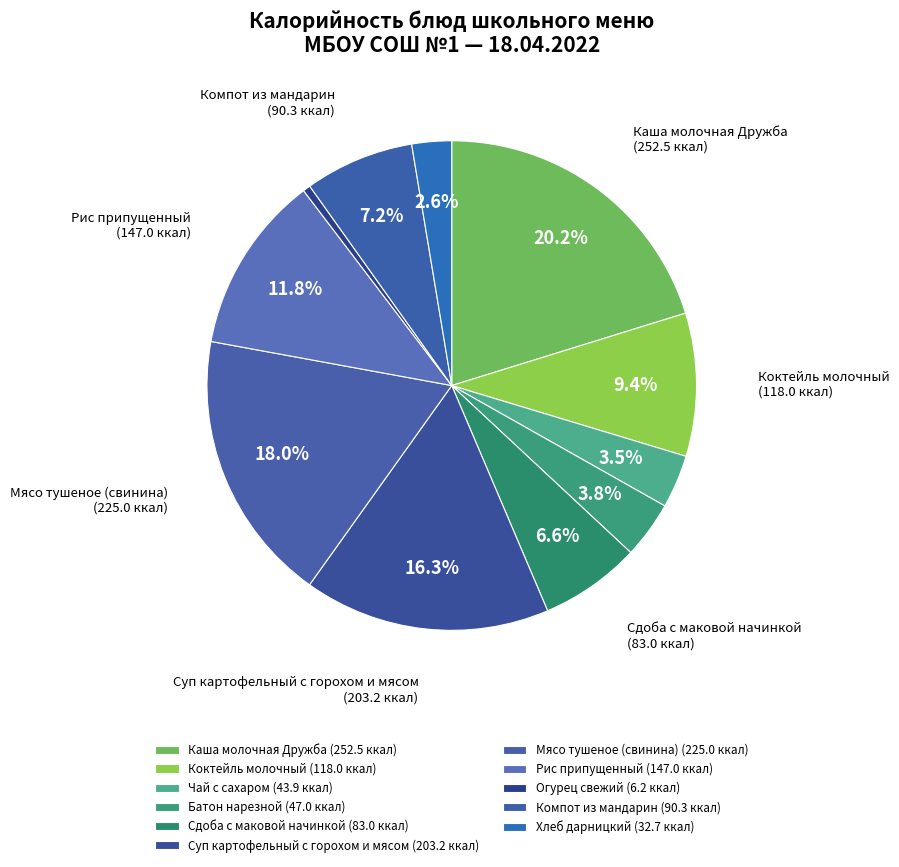

Combined, do Огурец свежий and Хлеб дарницкий account for over 50%?

No